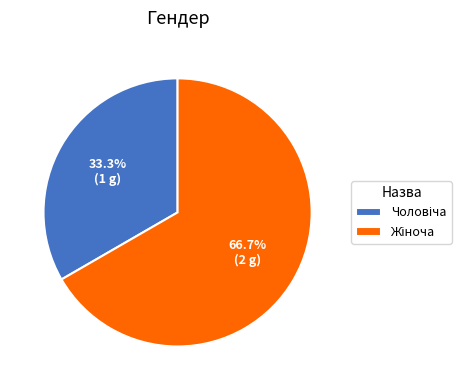

Is there any slice that represents more than half of the pie?

Yes